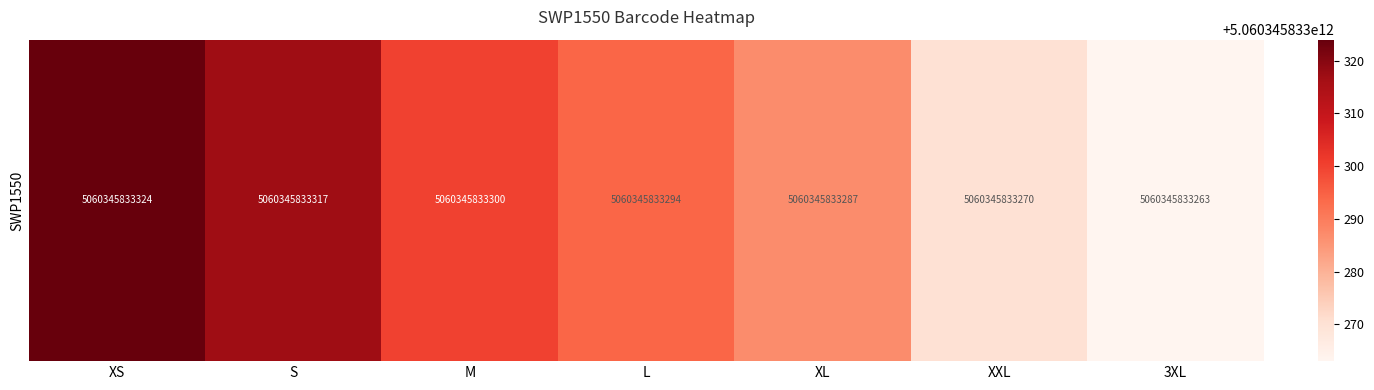

True or false: the data shows 1.0 at XS.

True